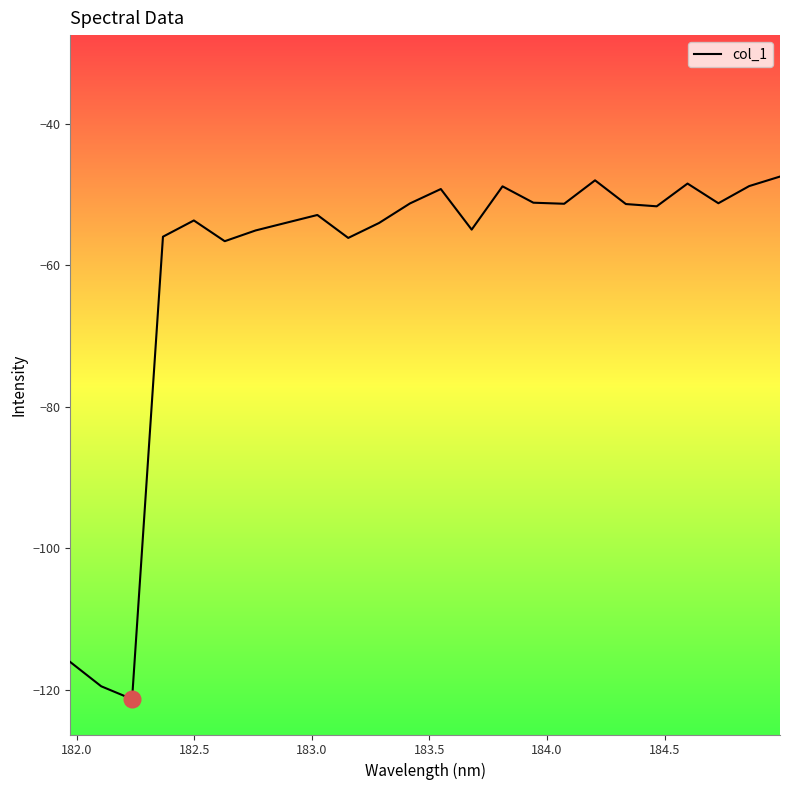

What is the greatest value displayed?

-47.4